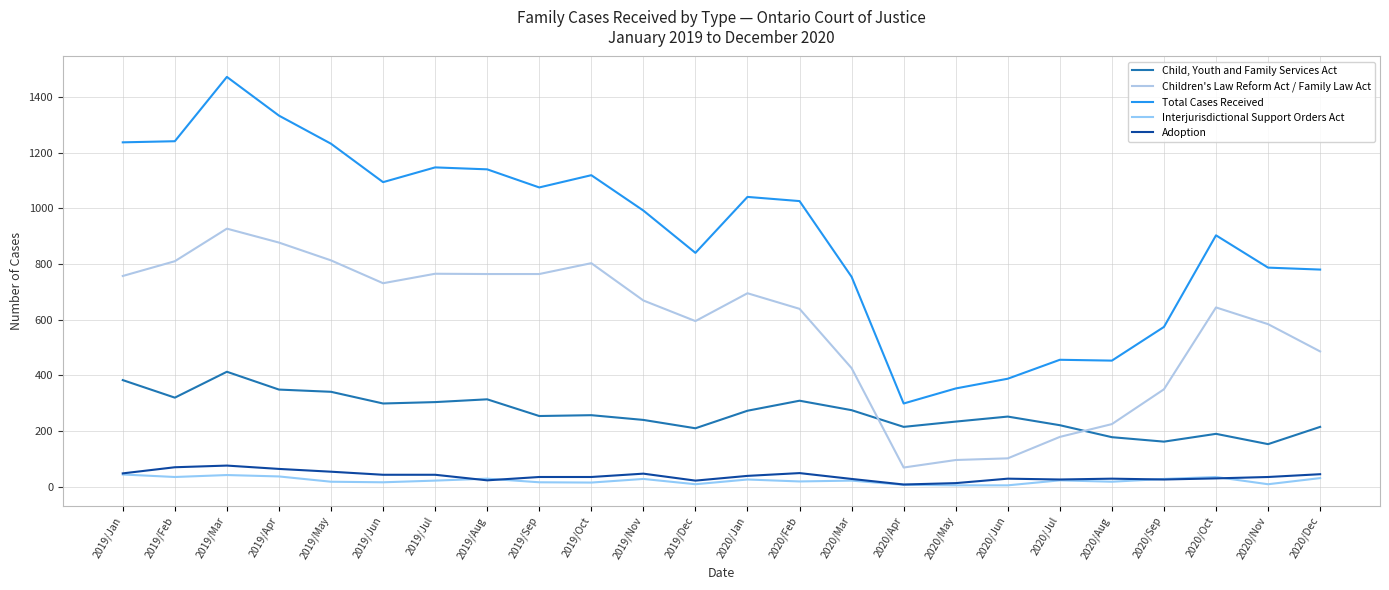

Reading left to right, extract all data points from this chart.

Child, Youth and Family Services Act: 2019/Jan=383	2019/Feb=320	2019/Mar=413	2019/Apr=349	2019/May=341	2019/Jun=299	2019/Jul=304	2019/Aug=314	2019/Sep=254	2019/Oct=257	2019/Nov=240	2019/Dec=210	2020/Jan=273	2020/Feb=309	2020/Mar=275	2020/Apr=215	2020/May=234	2020/Jun=252	2020/Jul=221	2020/Aug=178	2020/Sep=162	2020/Oct=190	2020/Nov=153	2020/Dec=215
Children's Law Reform Act / Family Law Act: 2019/Jan=757	2019/Feb=810	2019/Mar=927	2019/Apr=877	2019/May=813	2019/Jun=731	2019/Jul=765	2019/Aug=764	2019/Sep=764	2019/Oct=803	2019/Nov=669	2019/Dec=595	2020/Jan=695	2020/Feb=639	2020/Mar=426	2020/Apr=69	2020/May=96	2020/Jun=102	2020/Jul=179	2020/Aug=225	2020/Sep=350	2020/Oct=644	2020/Nov=584	2020/Dec=486
Total Cases Received: 2019/Jan=1237	2019/Feb=1241	2019/Mar=1472	2019/Apr=1333	2019/May=1232	2019/Jun=1094	2019/Jul=1147	2019/Aug=1140	2019/Sep=1075	2019/Oct=1119	2019/Nov=992	2019/Dec=840	2020/Jan=1041	2020/Feb=1026	2020/Mar=754	2020/Apr=299	2020/May=353	2020/Jun=388	2020/Jul=456	2020/Aug=453	2020/Sep=574	2020/Oct=903	2020/Nov=787	2020/Dec=780
Interjurisdictional Support Orders Act: 2019/Jan=44	2019/Feb=35	2019/Mar=42	2019/Apr=37	2019/May=18	2019/Jun=16	2019/Jul=22	2019/Aug=29	2019/Sep=16	2019/Oct=15	2019/Nov=28	2019/Dec=9	2020/Jan=26	2020/Feb=19	2020/Mar=22	2020/Apr=7	2020/May=5	2020/Jun=5	2020/Jul=23	2020/Aug=18	2020/Sep=28	2020/Oct=35	2020/Nov=9	2020/Dec=31
Adoption: 2019/Jan=48	2019/Feb=70	2019/Mar=76	2019/Apr=64	2019/May=54	2019/Jun=43	2019/Jul=43	2019/Aug=23	2019/Sep=35	2019/Oct=35	2019/Nov=47	2019/Dec=22	2020/Jan=39	2020/Feb=49	2020/Mar=28	2020/Apr=8	2020/May=13	2020/Jun=29	2020/Jul=26	2020/Aug=29	2020/Sep=26	2020/Oct=30	2020/Nov=35	2020/Dec=45